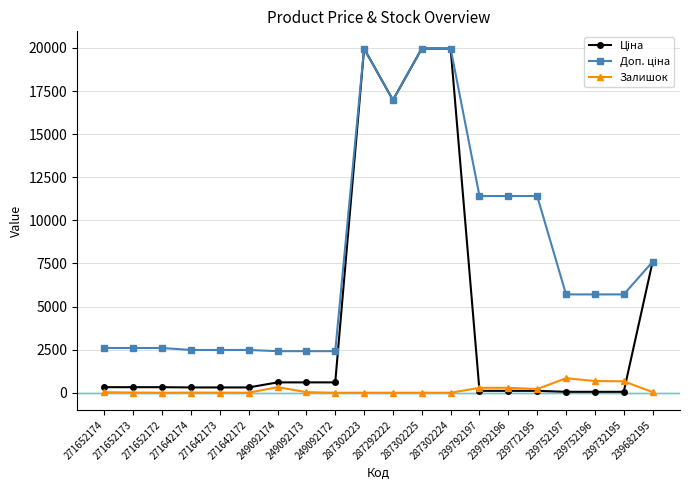

At how many categories does at least one series exceed 15333?

4